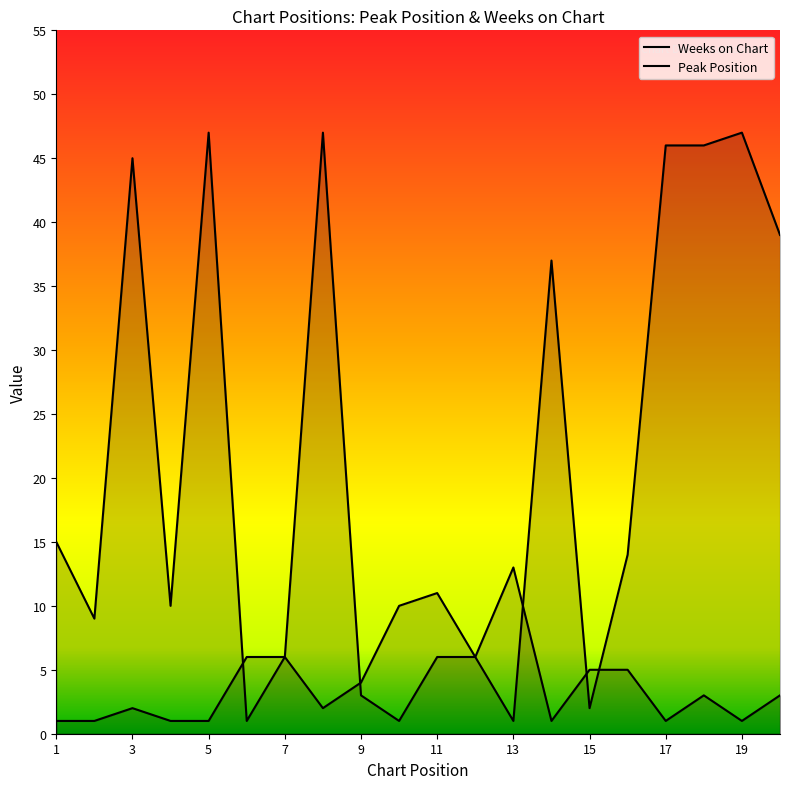

What is the approximate value of Peak Position at 4?

1